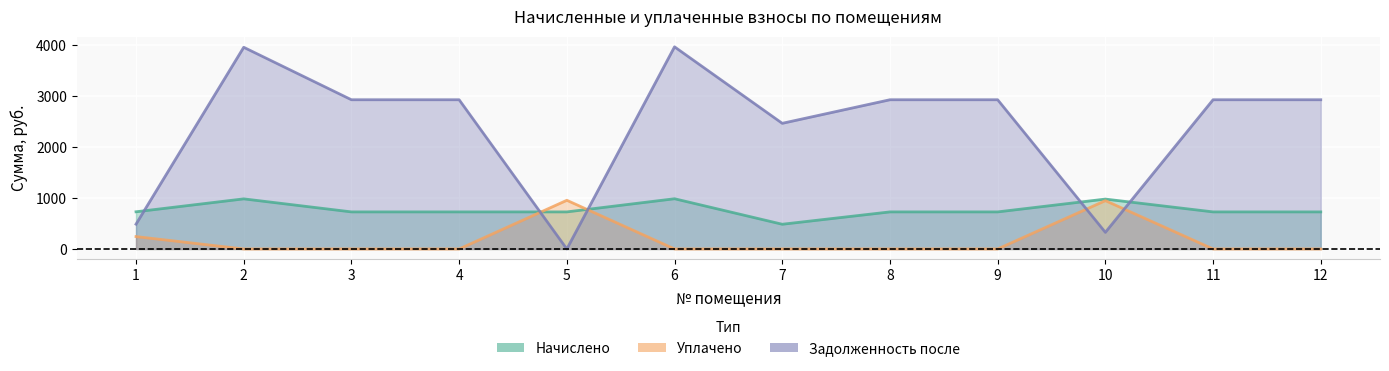

Between 10 and 11, which is larger?

10